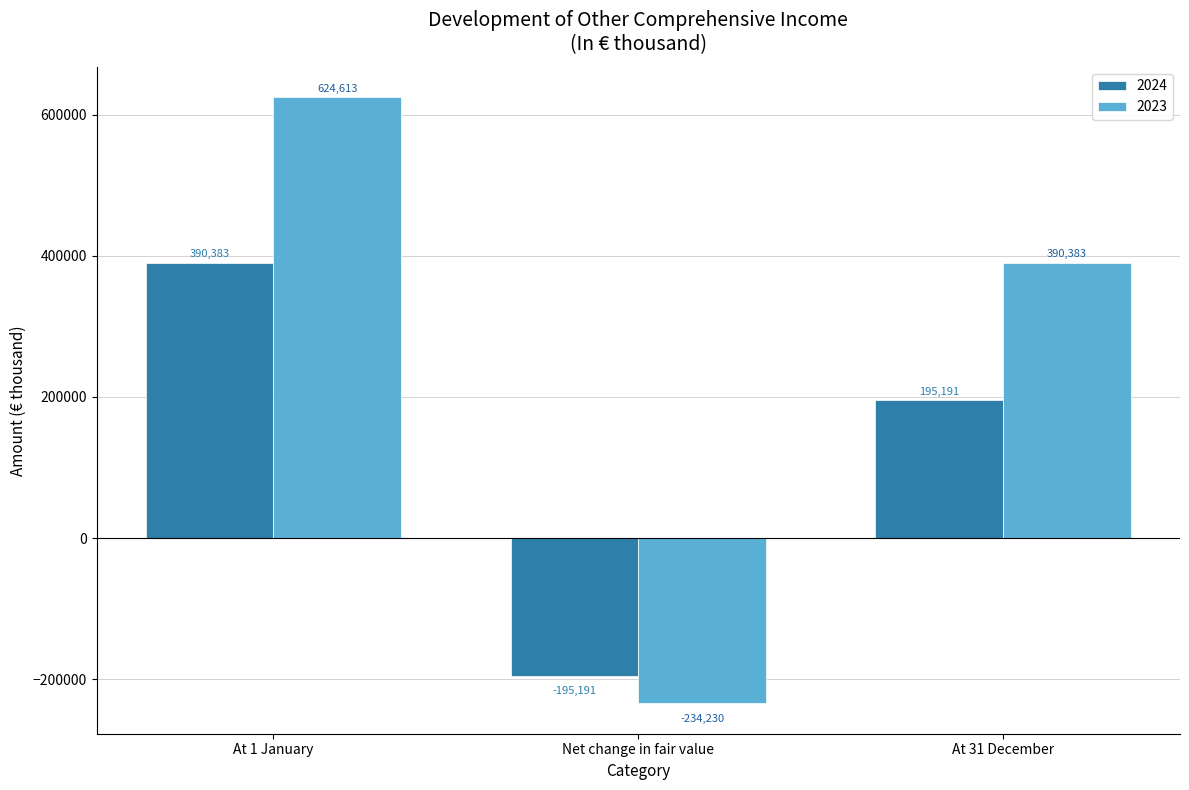

Reading left to right, transcribe all the data shown in this chart.

2024: 390383	-195191	195191
2023: 624613	-234230	390383